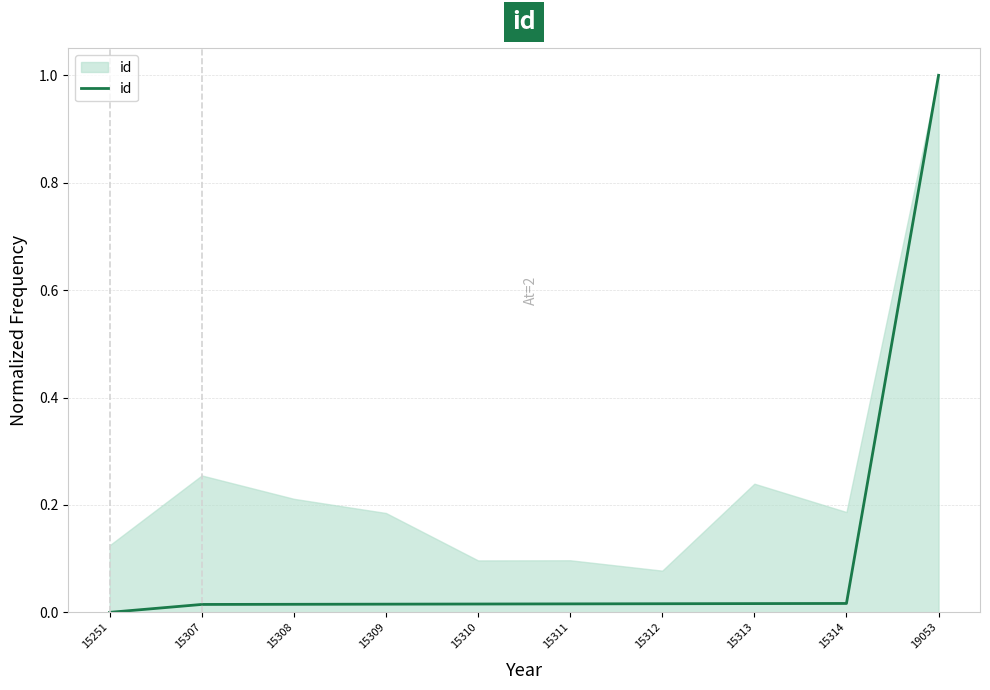

Does the chart have visible grid lines?

Yes